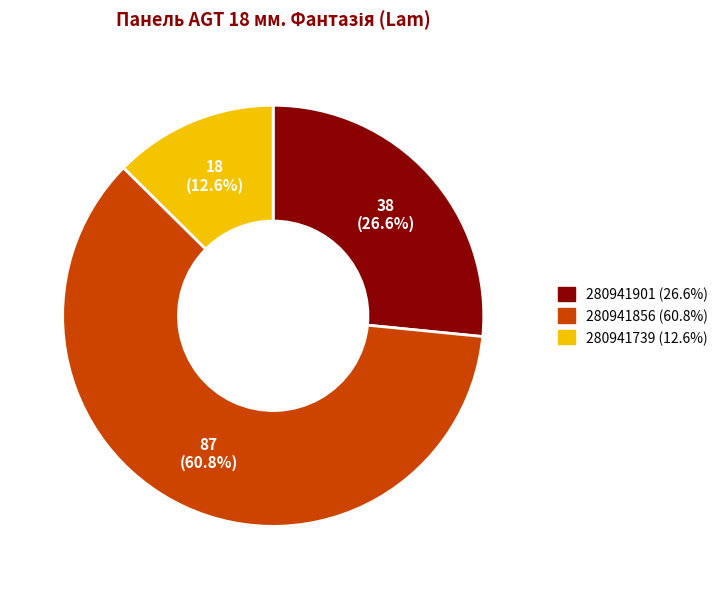

Rank the categories by value from highest to lowest.

280941856, 280941901, 280941739